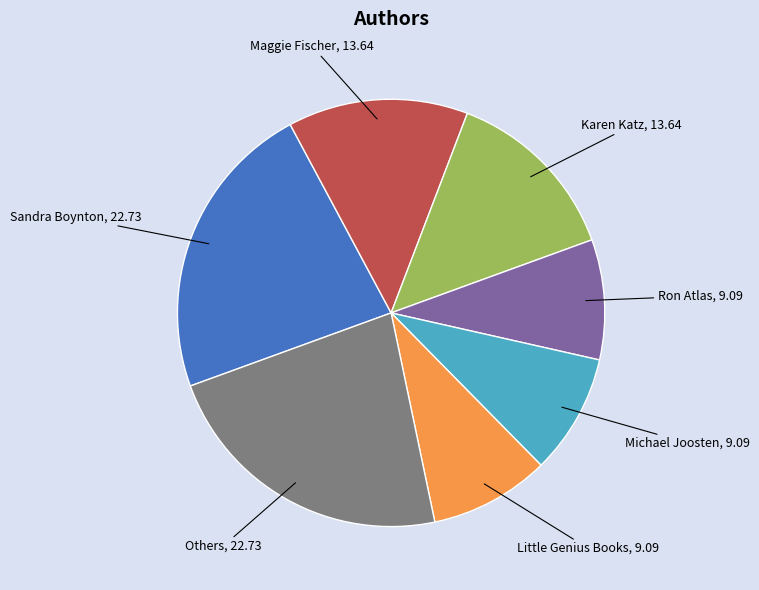

Is there any slice that represents more than half of the pie?

No